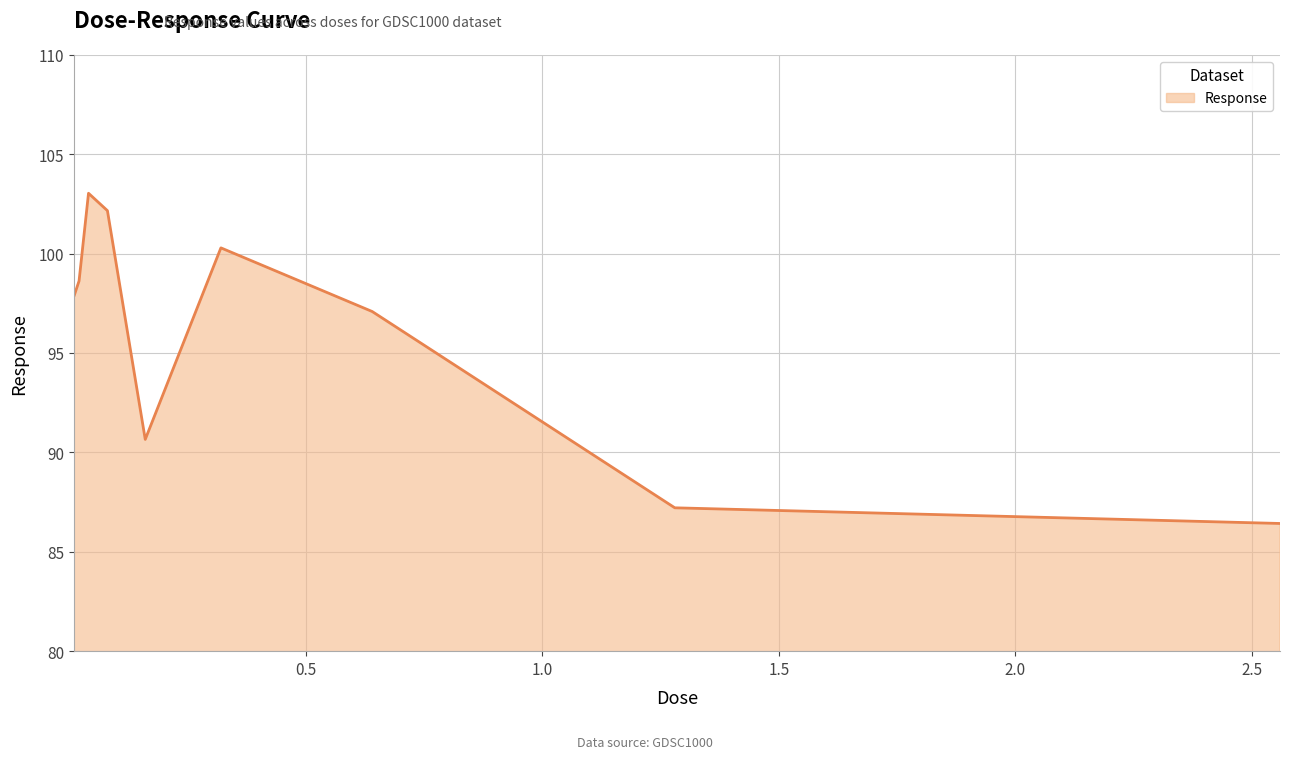

What is the greatest value displayed?

103.0